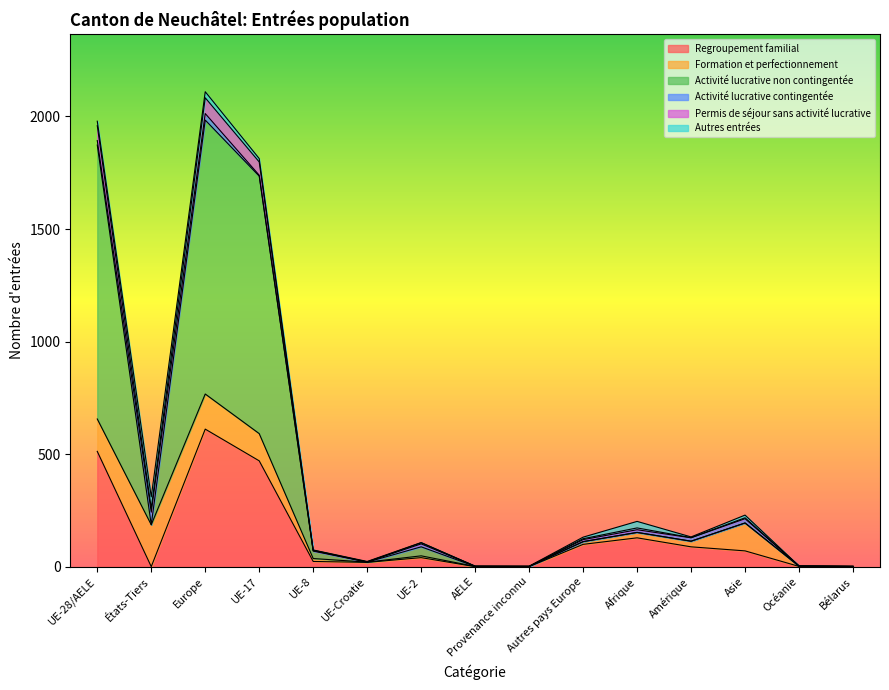

True or false: Regroupement familial and Permis de séjour sans activité lucrative cross at least once.

False